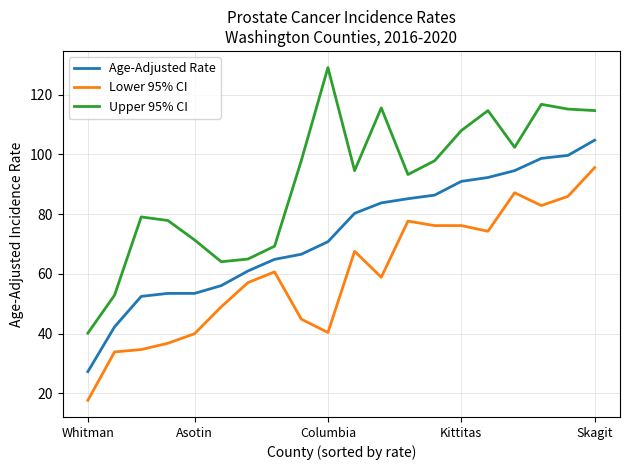

What are all the series names shown in the legend?

Age-Adjusted Rate, Lower 95% CI, Upper 95% CI